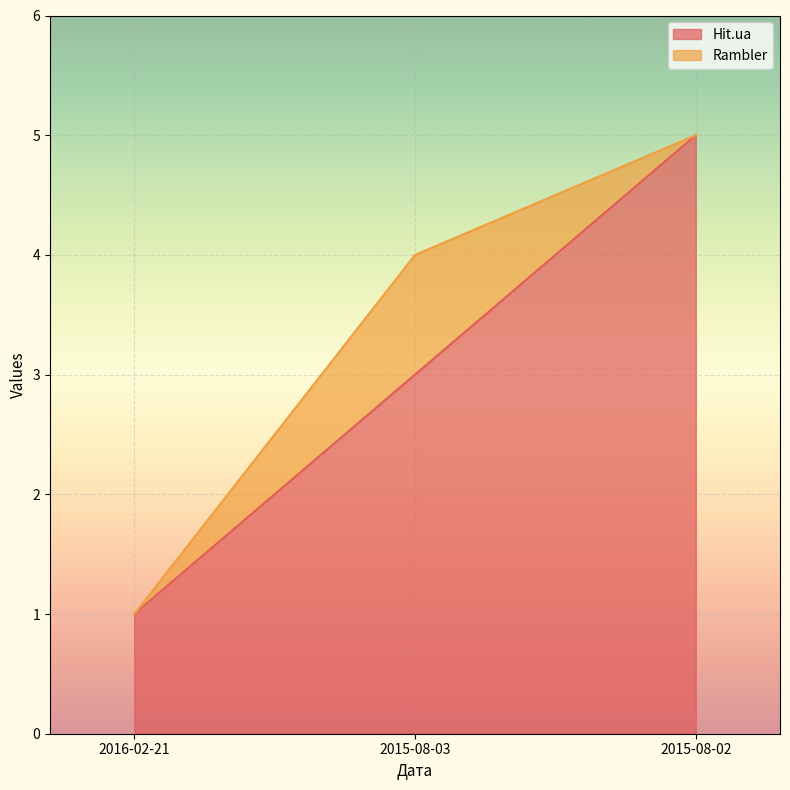

What is the ratio of the value at 2016-02-21 to the value at 2015-08-03?

0.3